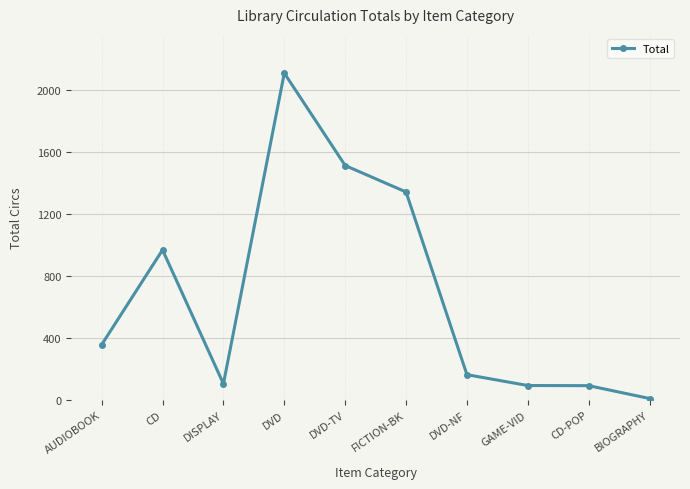

The value at DVD is 2111. True or false?

True